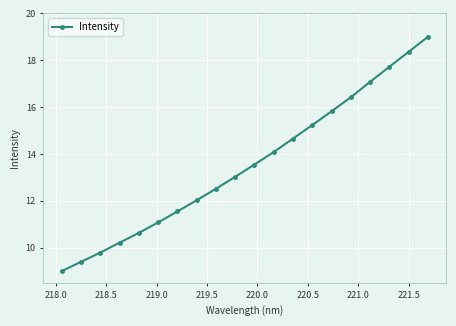

Reading right to left, extract all data points from this chart.

19.0	18.4	17.7	17.1	16.4	15.8	15.2	14.7	14.1	13.5	13.0	12.5	12.0	11.5	11.1	10.6	10.2	9.8	9.4	9.0